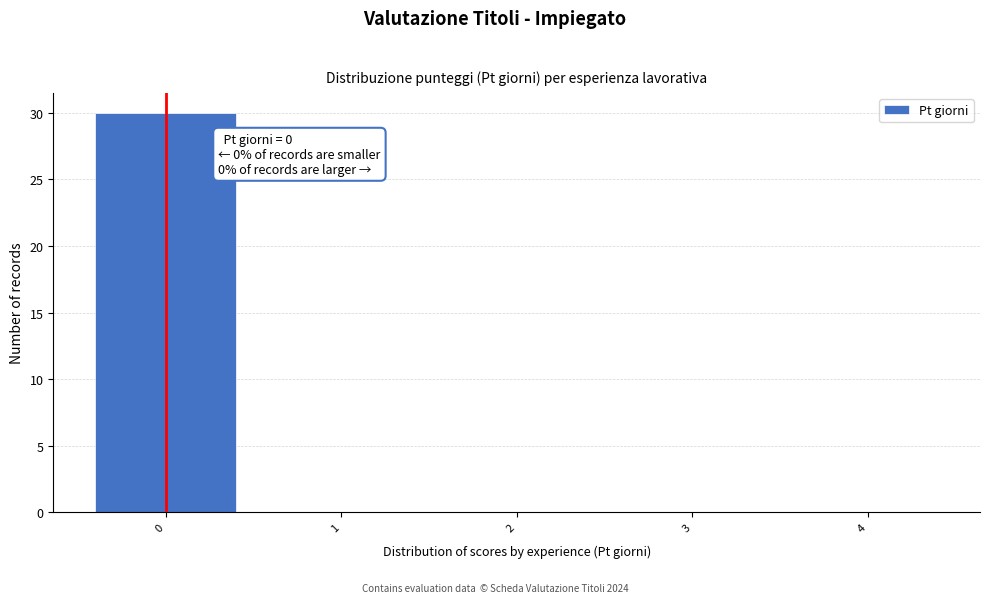

Over which range of the x-axis is the bar tallest?

-0.5 to 0.5